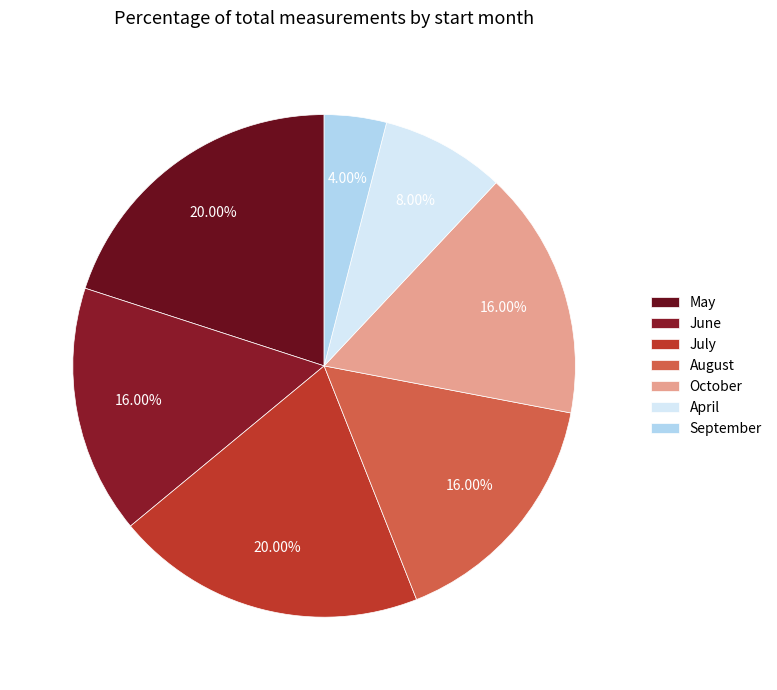

Is there any slice that represents more than half of the pie?

No